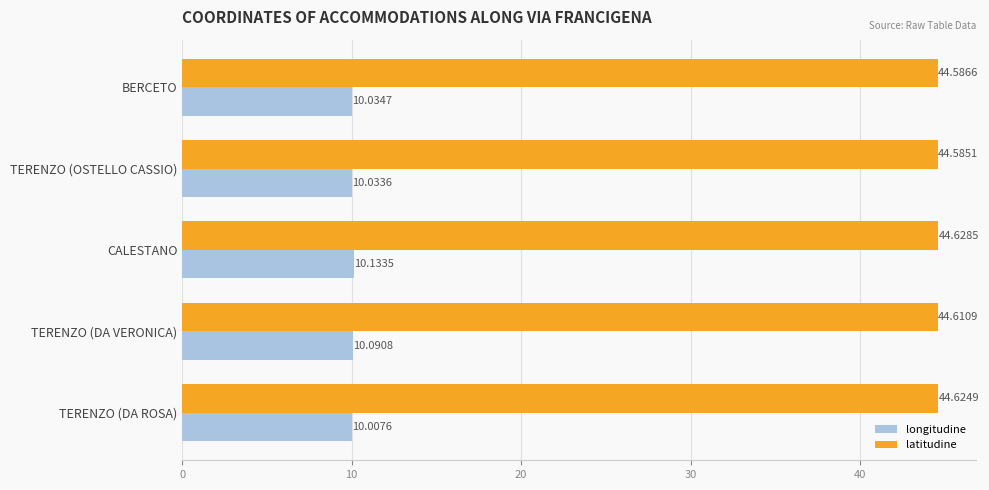

At how many categories does at least one series exceed 11?

5